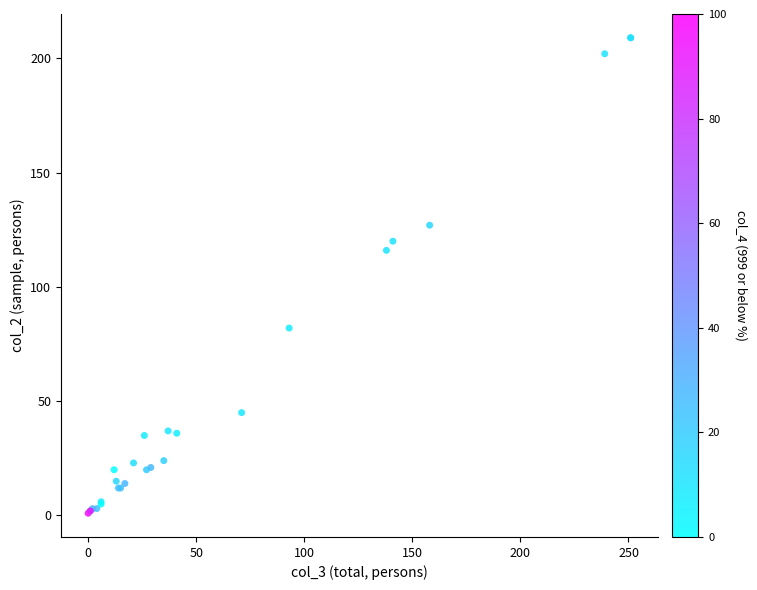

What Y value in the scatter plot is closest to 105?

116